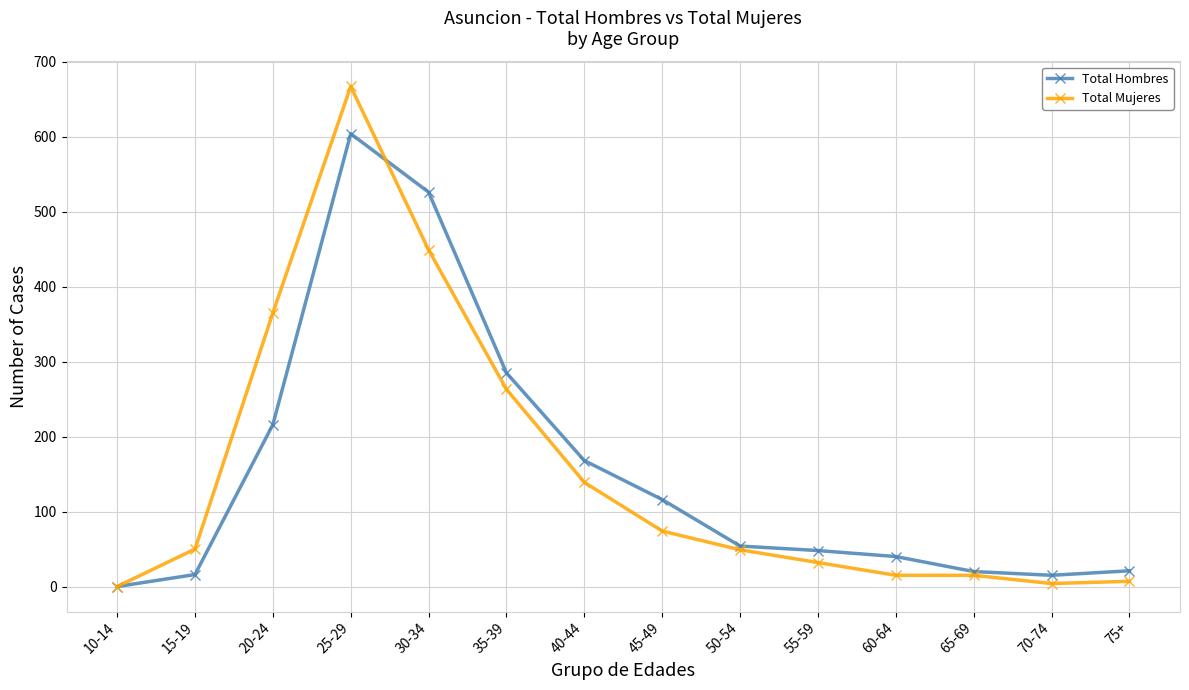

What is the spread (max minus min) of values at 55-59?

16